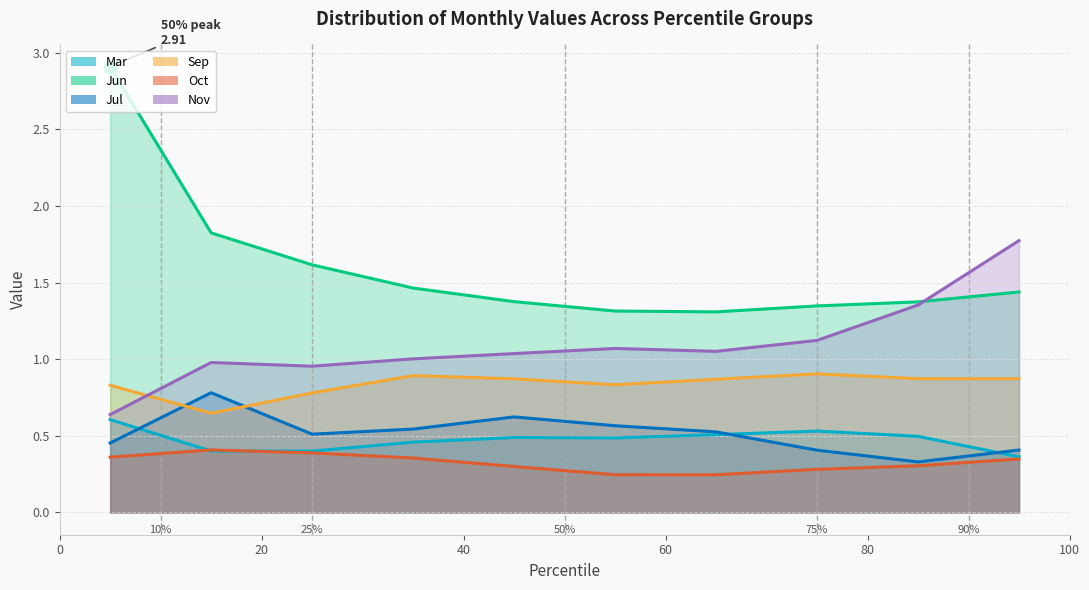

At how many categories does at least one series exceed 0?

10